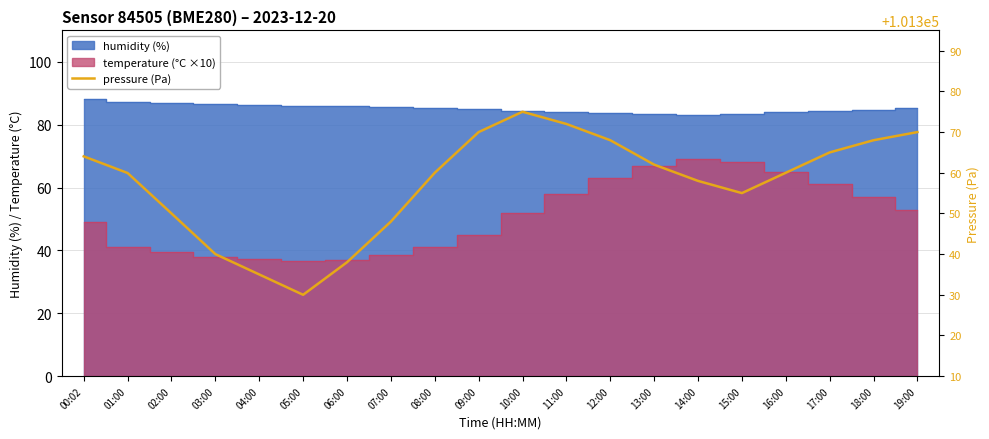

What is the difference between the values at 05:00 and 02:00?

20.0